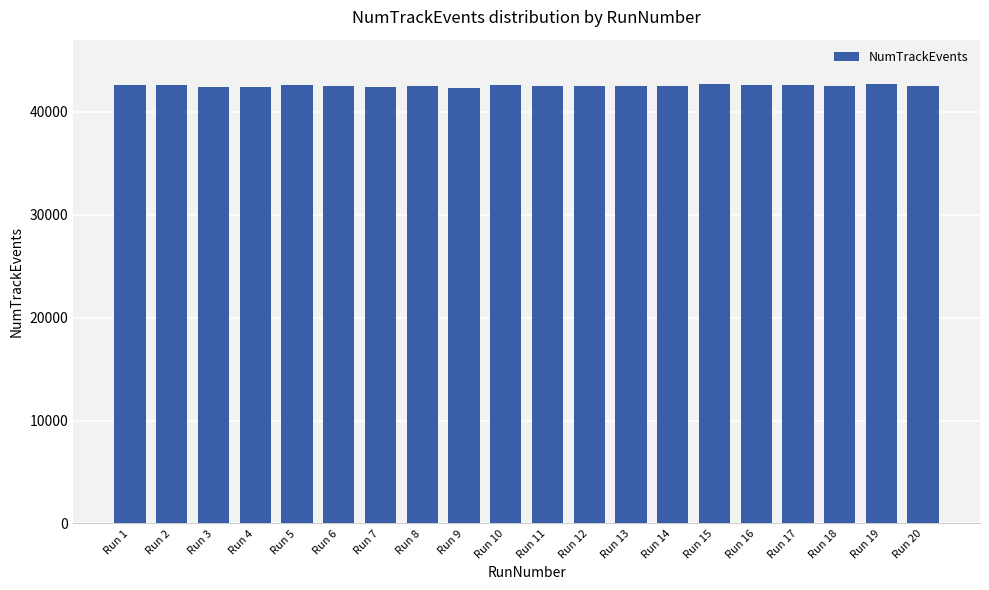

Is it true that the value at Run 6 is 42472?

True